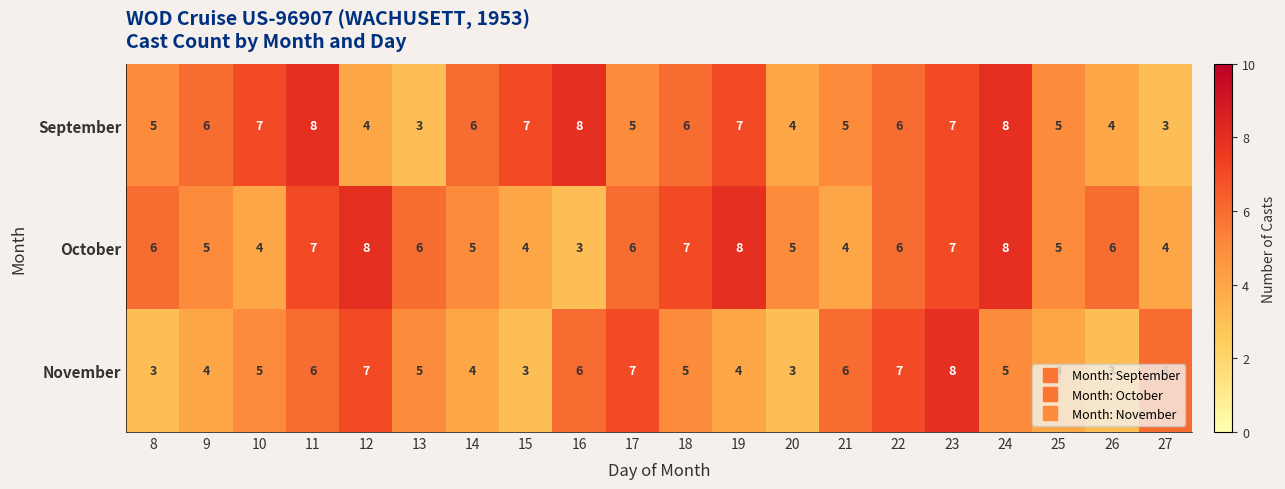

Is the value of October at 8 greater than the value of November at 25?

Yes